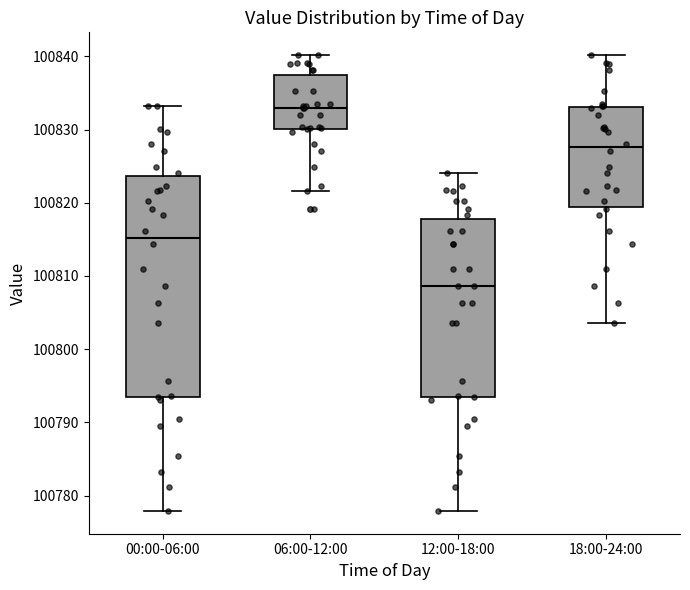

Where does the upper whisker of the box for 06:00-12:00 end on the y-axis? The values are not printed on the chart, so give them approximately, as read against the axis.

100840